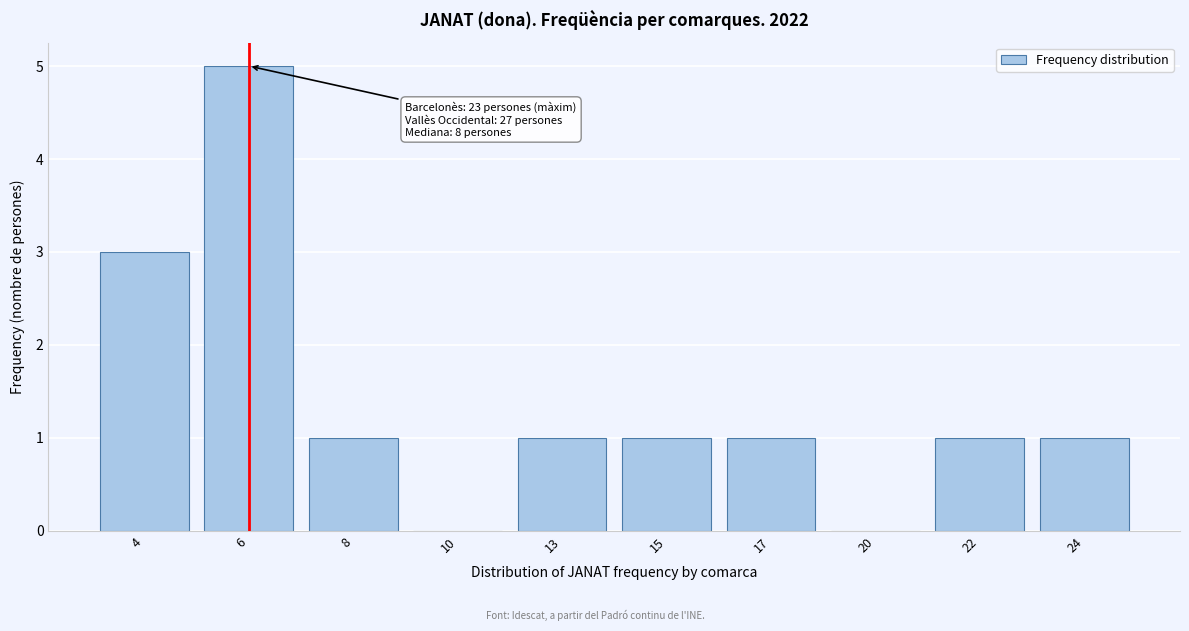

Reading left to right, transcribe all the data shown in this chart.

4=3	6=5	8=1	10=0	13=1	15=1	17=1	20=0	22=1	24=1